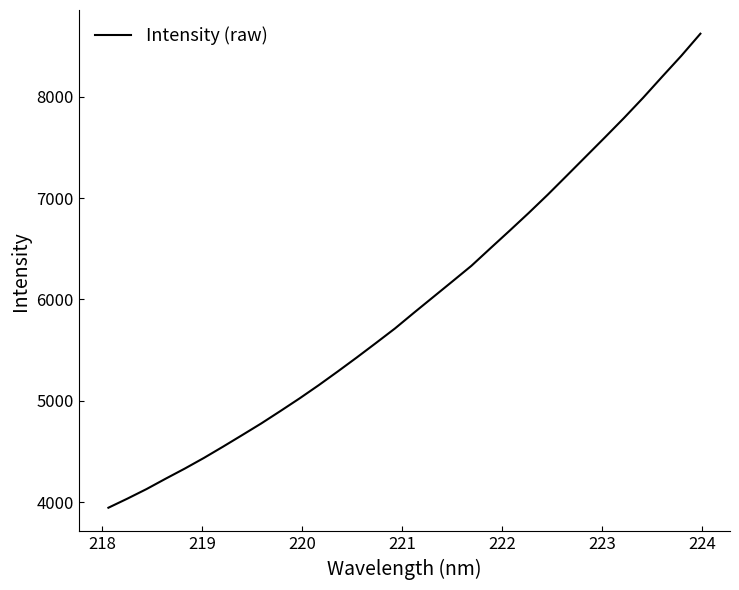

What is the sum of all values?

190900.1